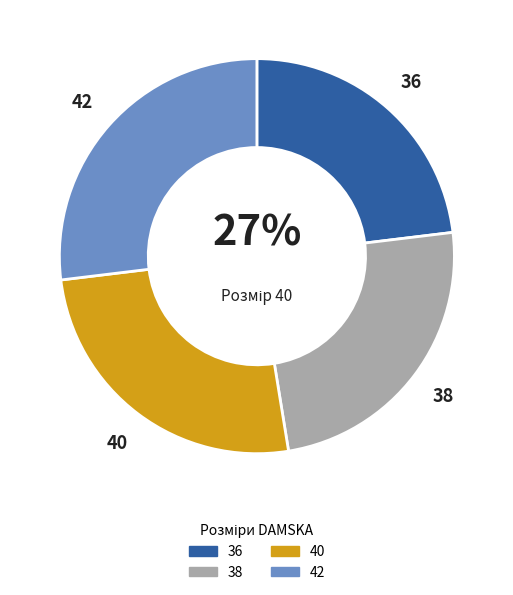

Does any single category account for the majority?

No